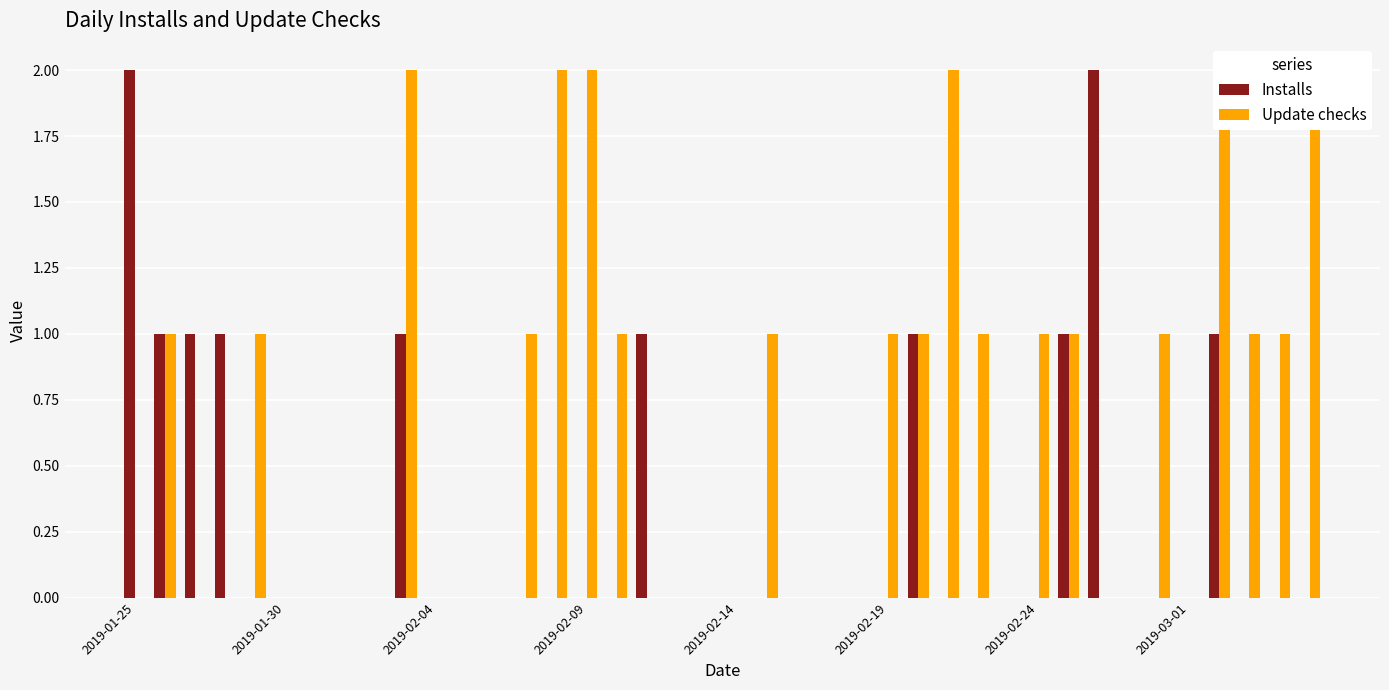

How many distinct data groups are displayed?

2